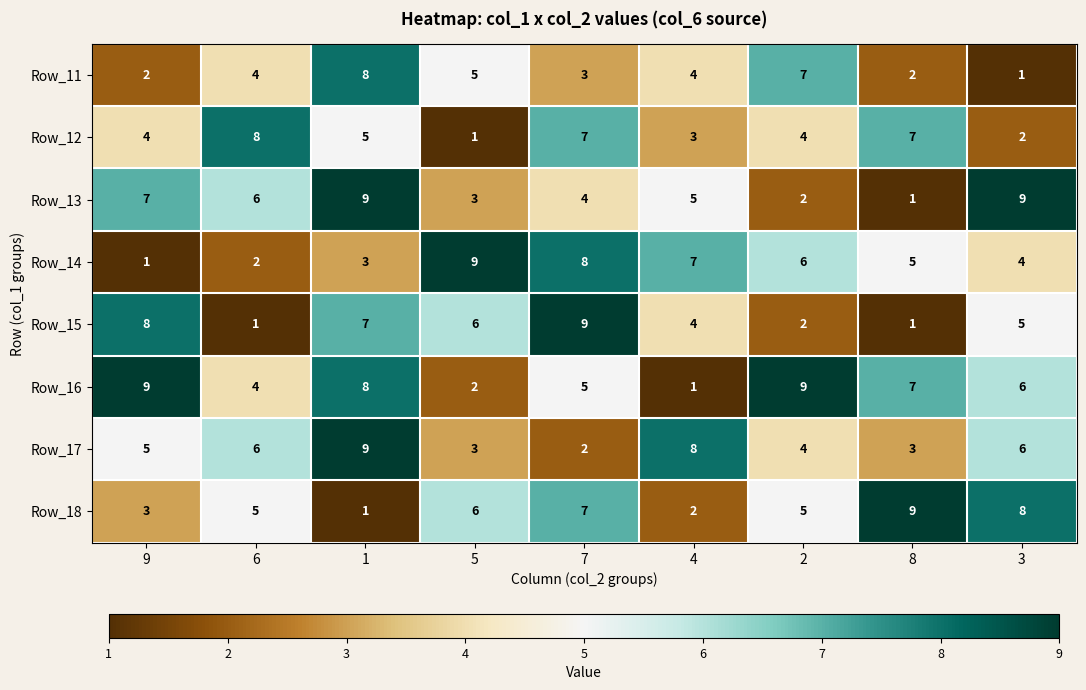

Count the number of categories in the chart.

9